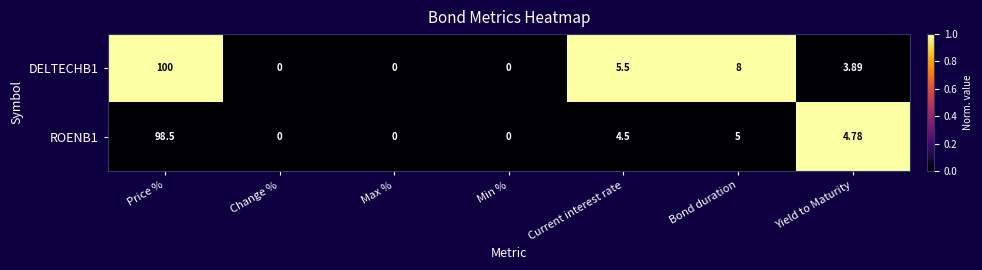

At which label does DELTECHB1 first exceed 3?

Price %